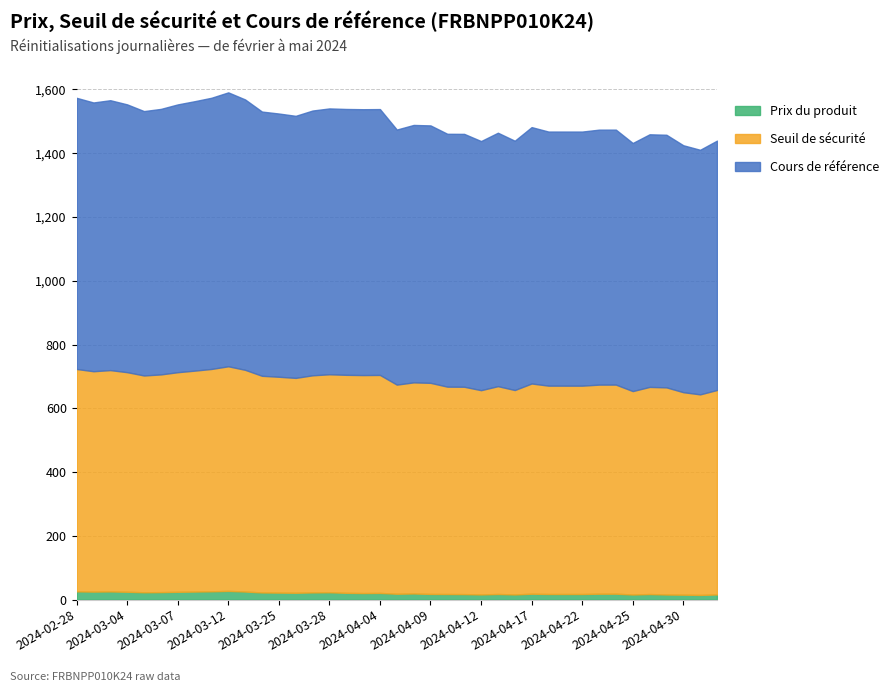

Which has a higher value, 26 or 16?

16